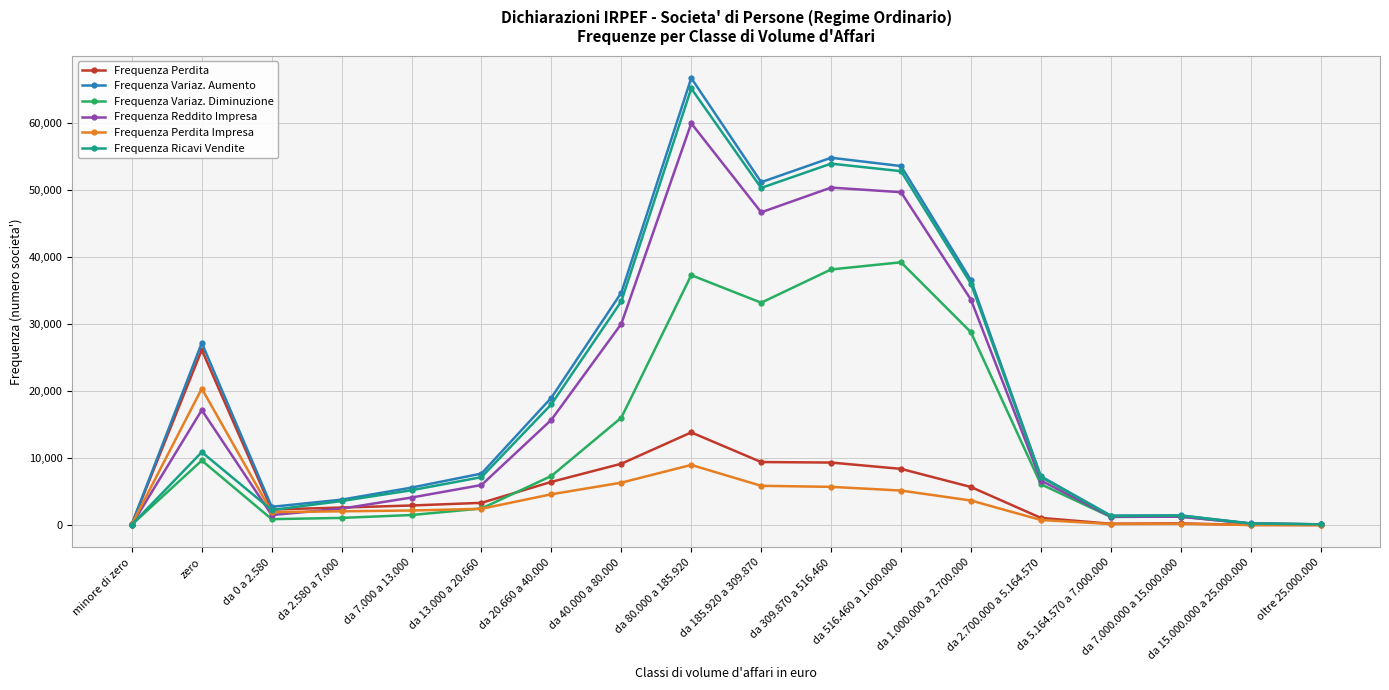

How many data points in Frequenza Perdita Impresa are less than 2445?

9